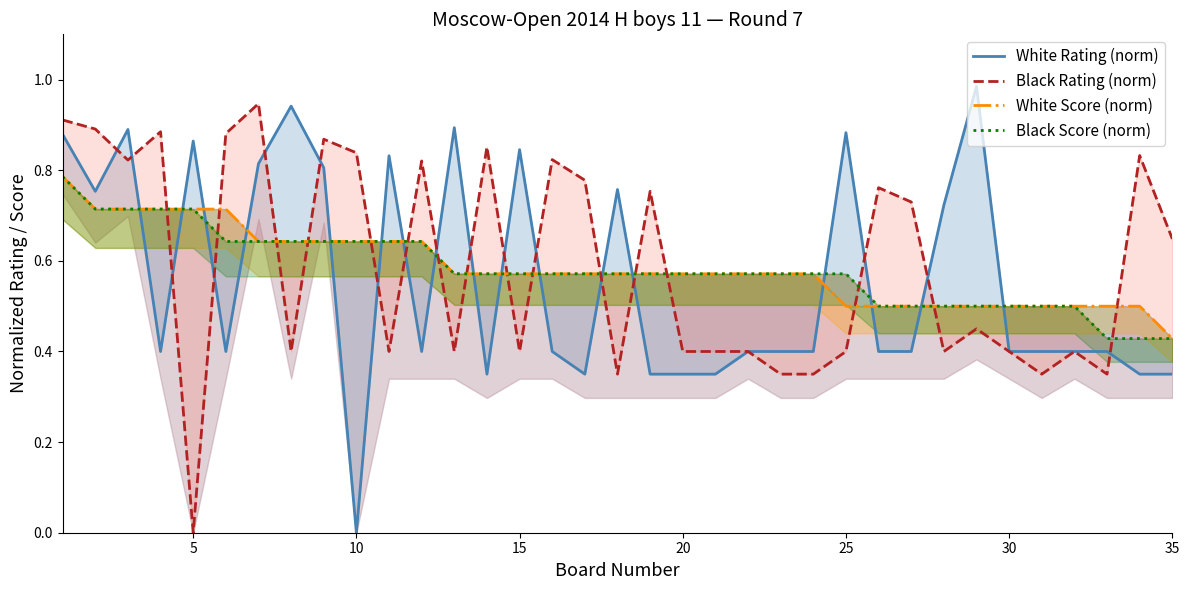

Does the chart have visible grid lines?

No